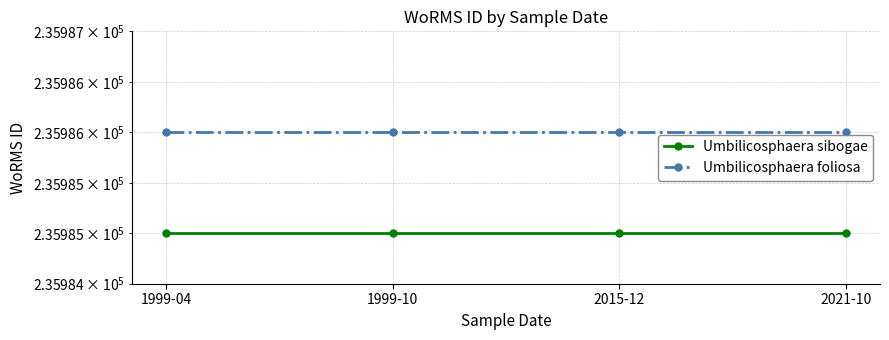

The Umbilicosphaera foliosa series shows 162517 at 1999-10. True or false?

False